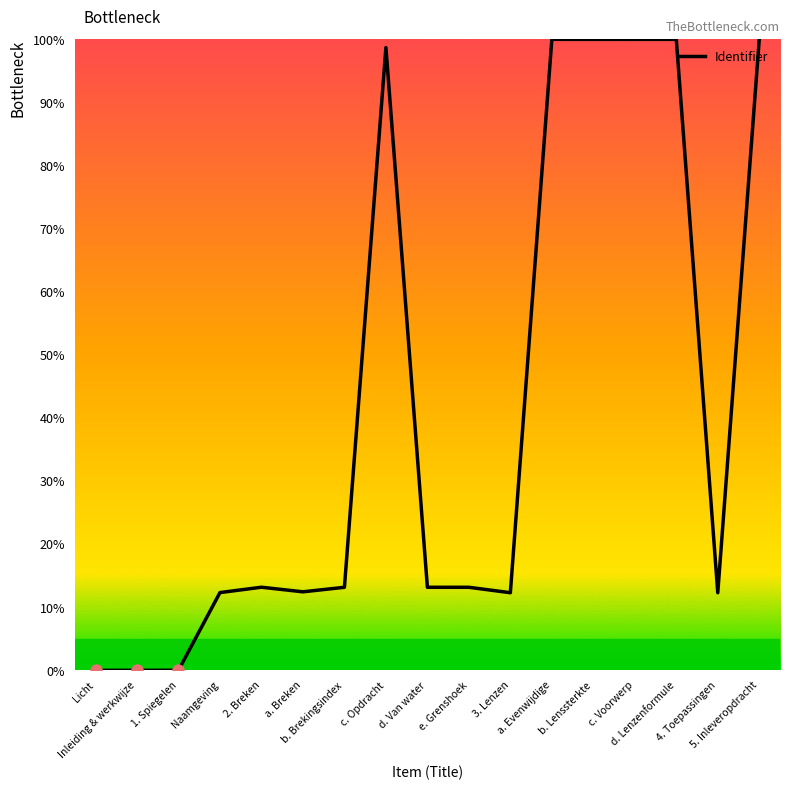

What is the change in value from b. Brekingsindex to 4. Toepassingen?

-0.9